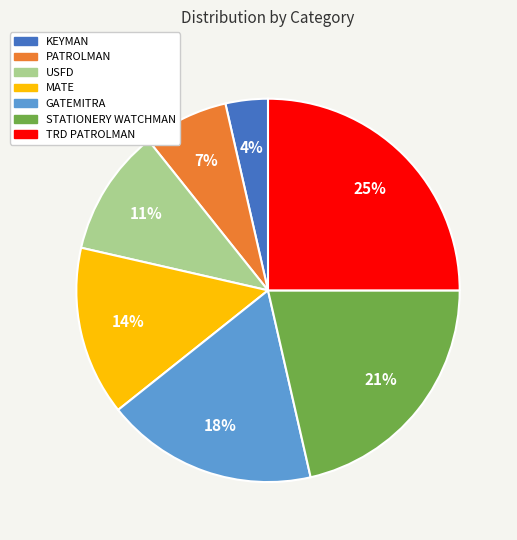

The TRD PATROLMAN slice represents 25% of the pie. True or false?

True